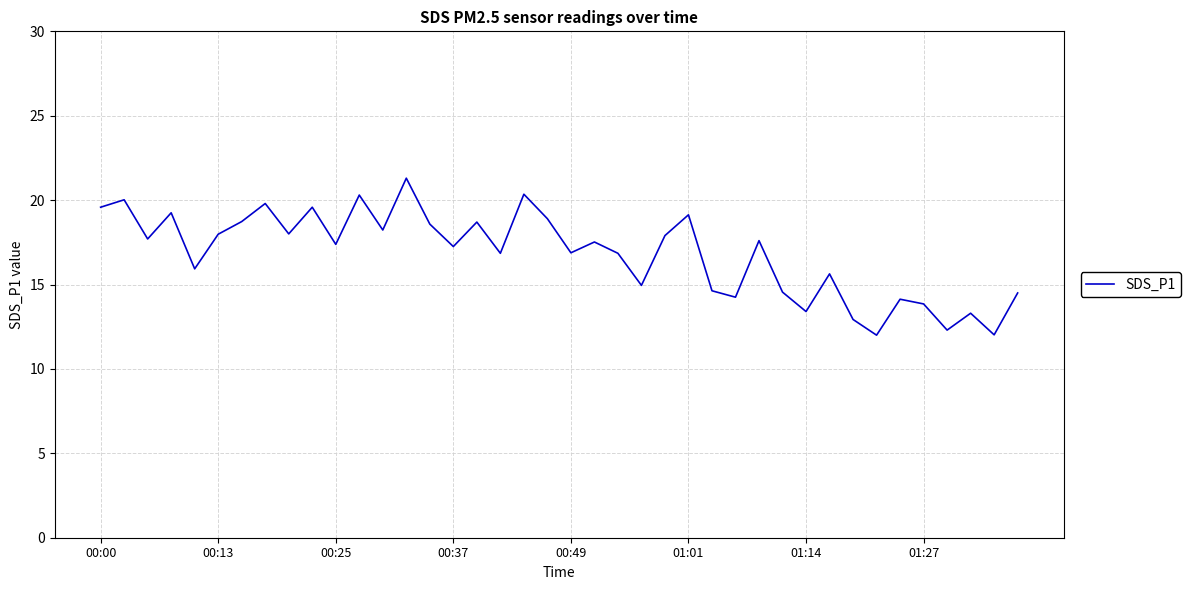

What is the smallest value displayed?

12.0